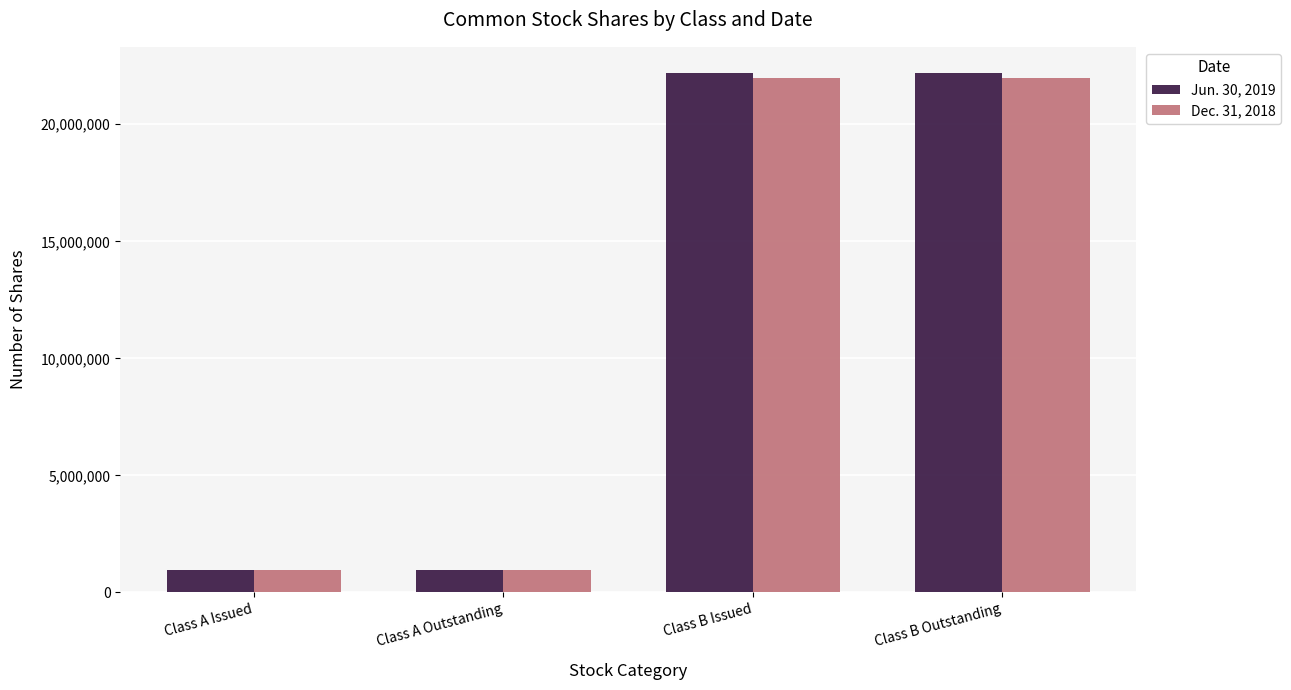

Rank the series by their maximum value, from lowest to highest.

Dec. 31, 2018, Jun. 30, 2019